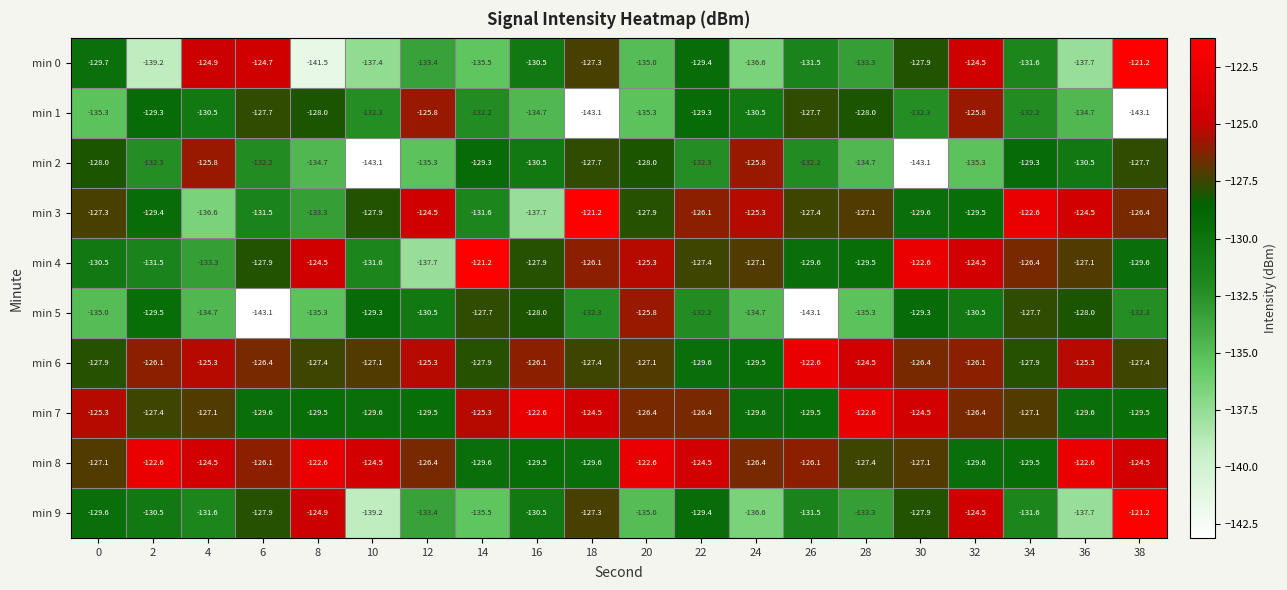

Which series changed the most between 28 and 34?

min 5